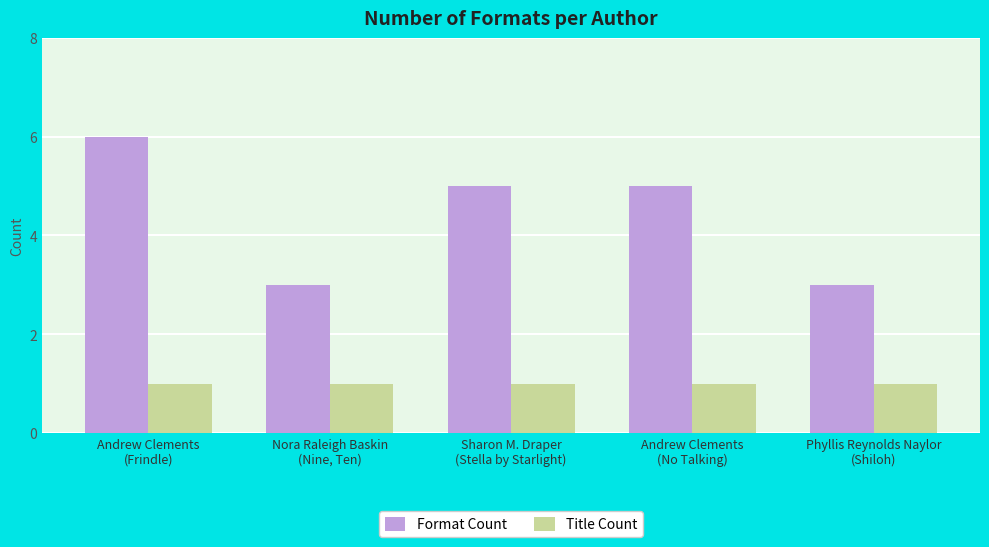

What is the greatest value displayed?

6